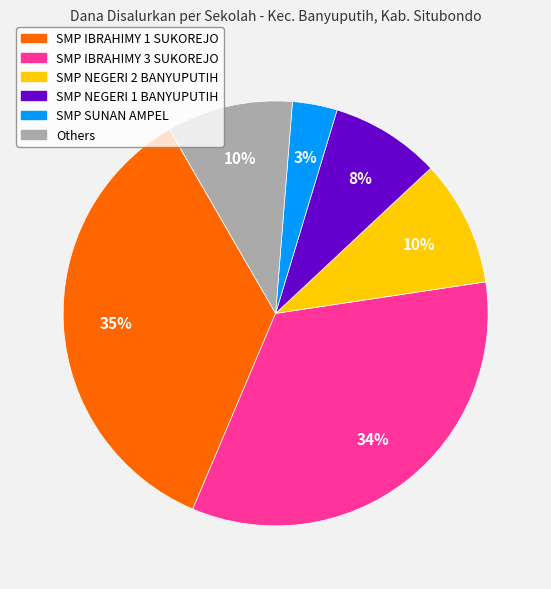

To the nearest percent, what is the difference between the largest and smallest slice percentages?

32%